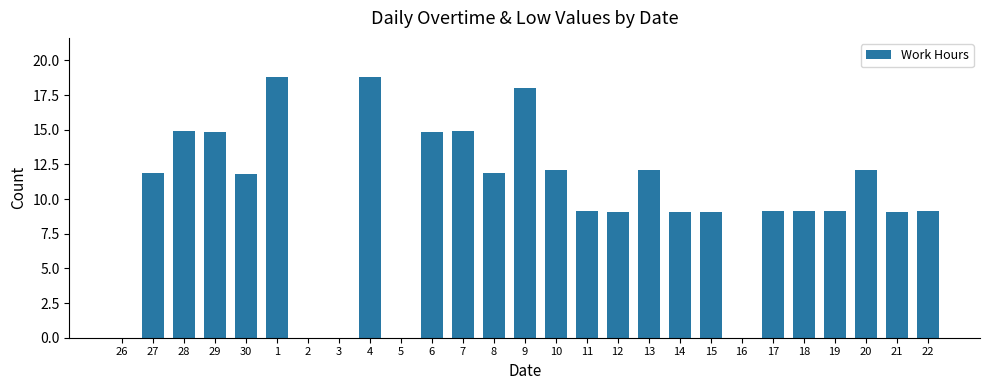

What is the sum of the values at 15 and 1?

27.9